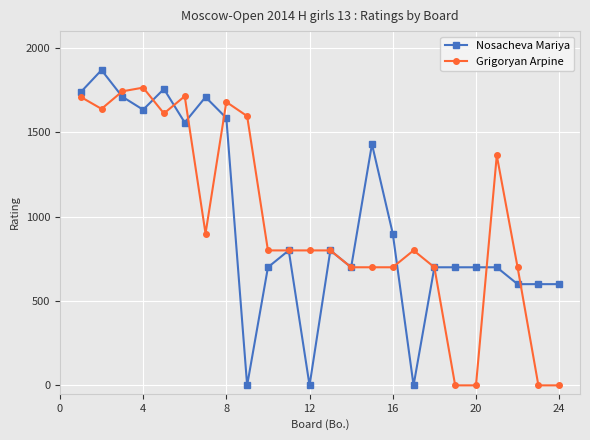

True or false: Grigoryan Arpine has more than 0 interior local peaks.

True